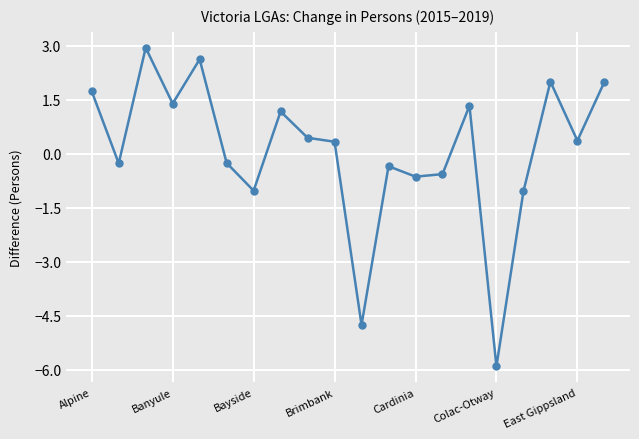

What is the value of the 1st point from the left?

1.7